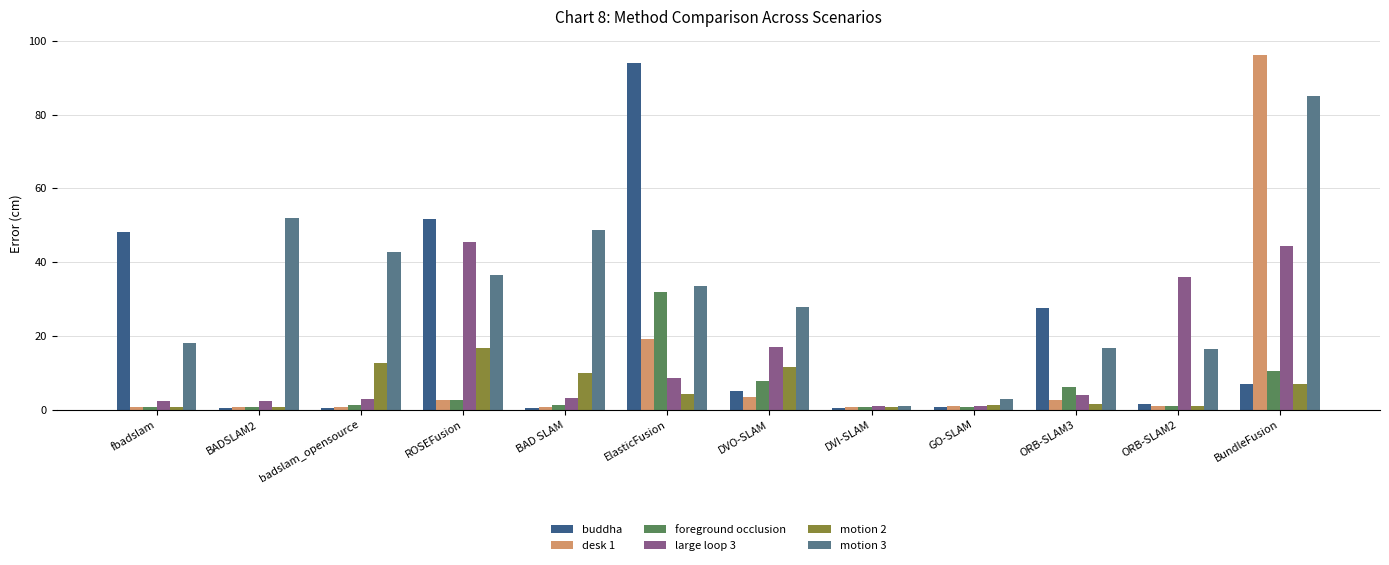

What is the spread (max minus min) of values at BundleFusion?

89.4